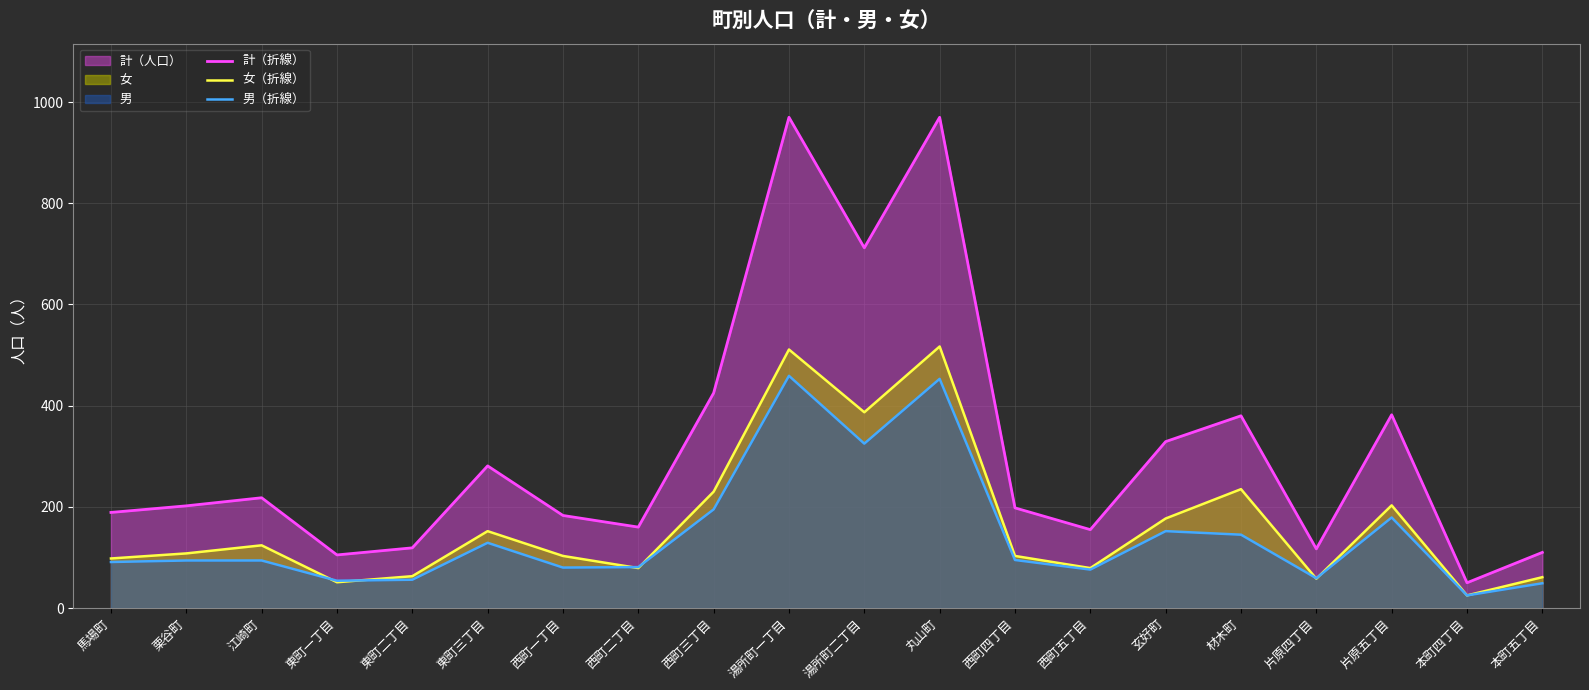

Where is the first local minimum for 男（折線）?

東町一丁目